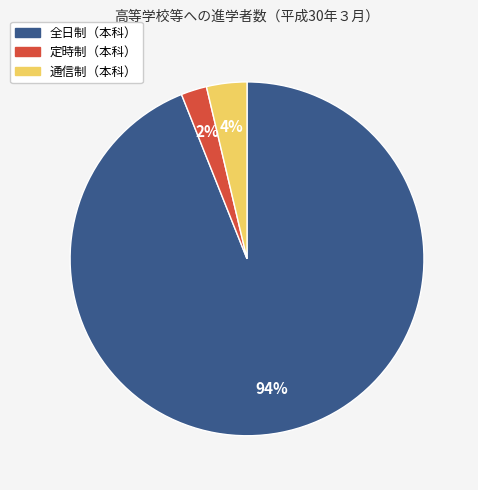

To the nearest percent, what is the difference between the largest and smallest slice percentages?

92%